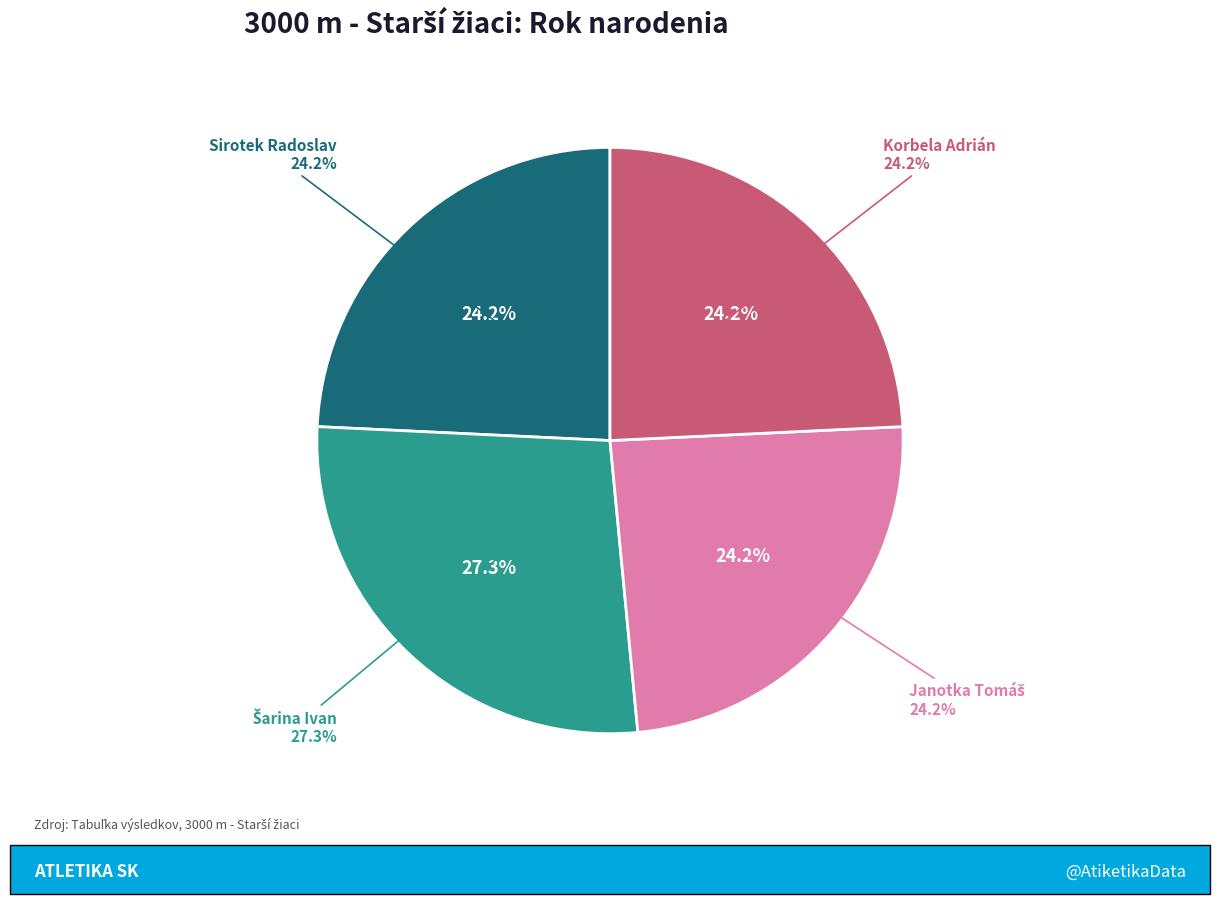

To the nearest percent, what is the difference between the largest and smallest slice percentages?

3%